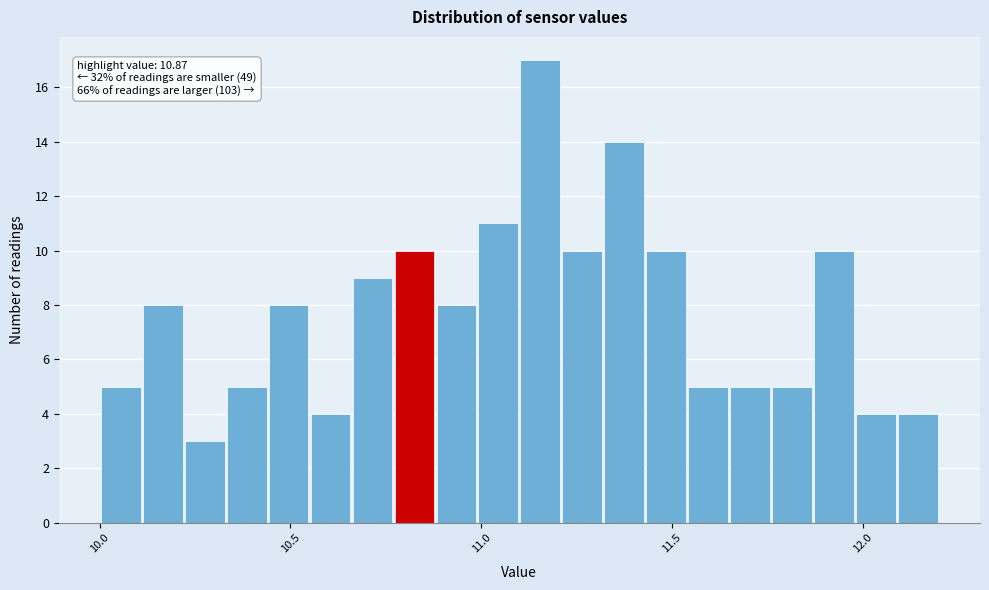

Around what value on the x-axis is the tallest bar? Give the approximate position of its centre, as read against the axis.

11.15